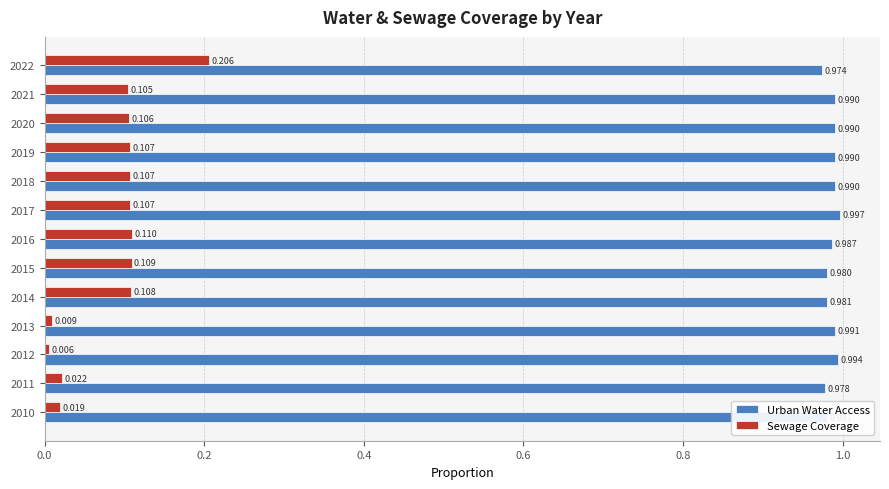

Rank the series by their maximum value, from lowest to highest.

Sewage Coverage, Urban Water Access